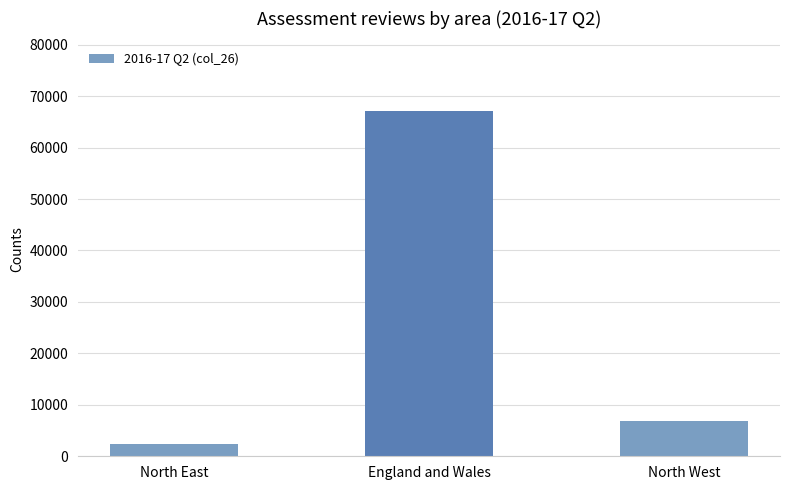

What is the label of the 1st bar from the right?

North West